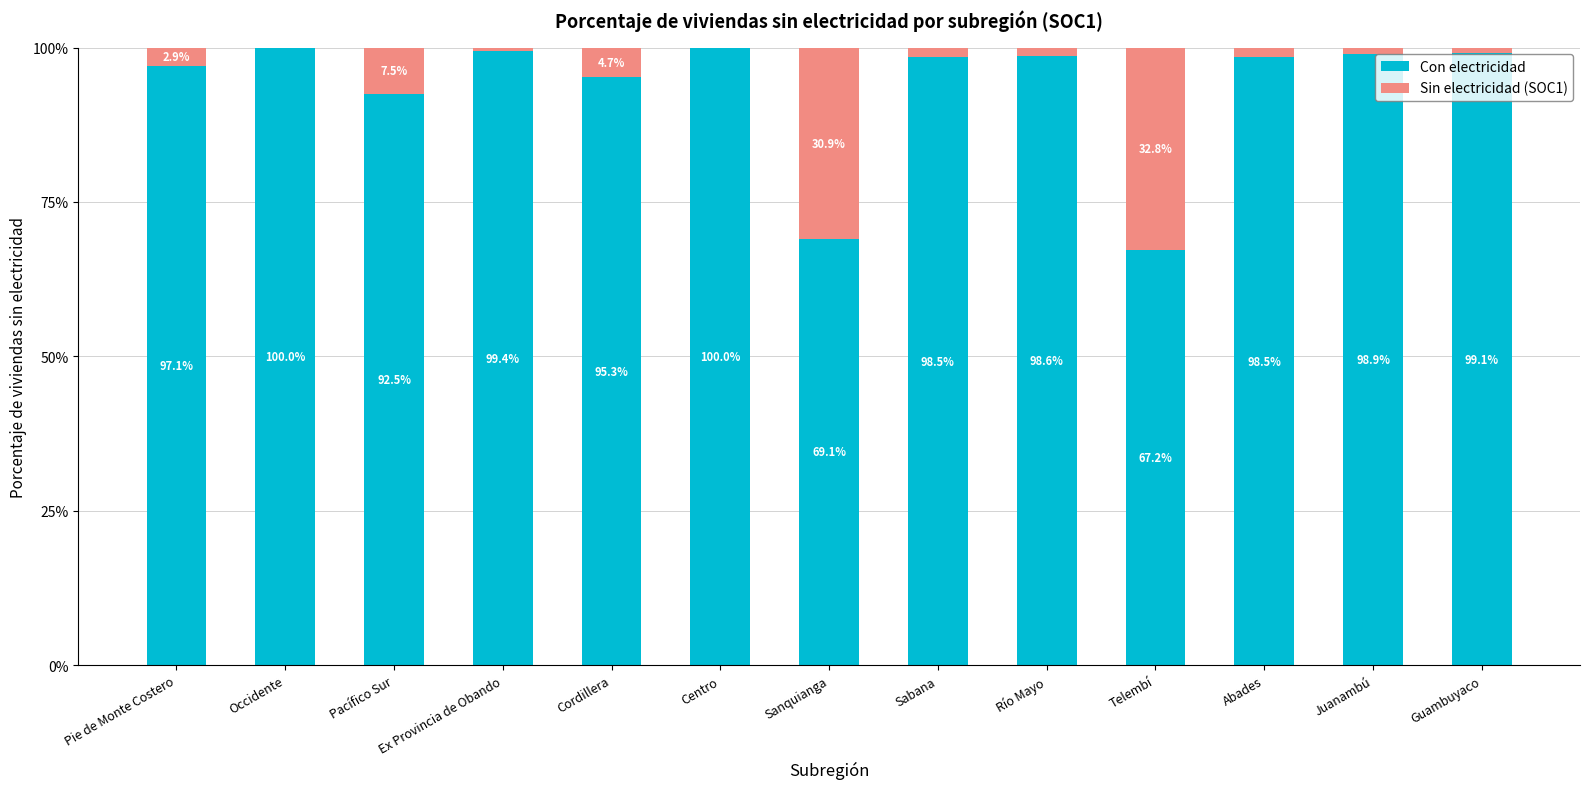

True or false: Con electricidad has a value of 22.6 at Centro.

False